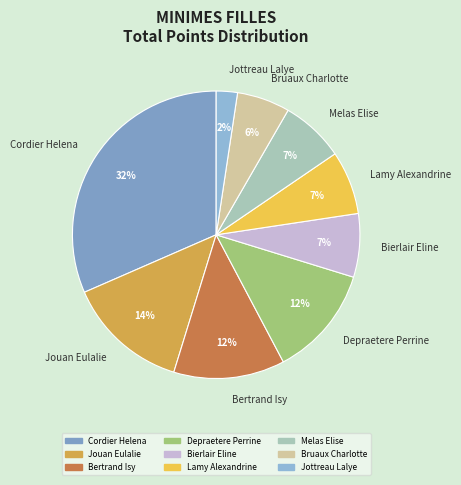

To the nearest percent, what is the combined percentage of Melas Elise and Jouan Eulalie?

21%